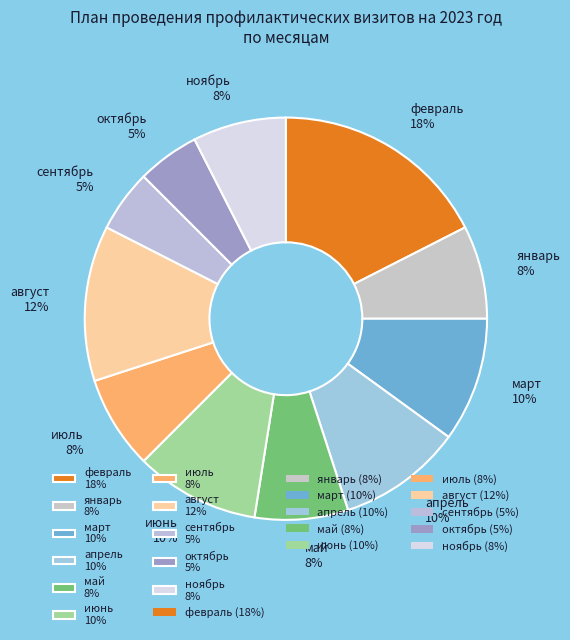

Is there any slice that represents more than half of the pie?

No